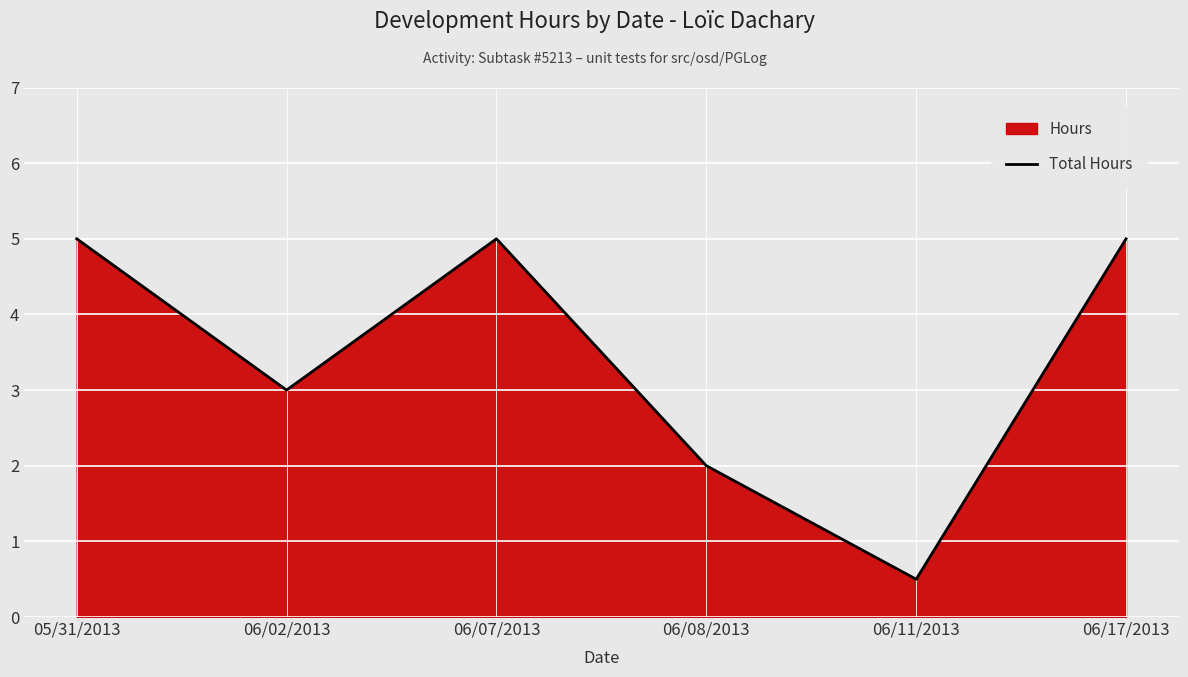

How many lines are shown in the chart?

1